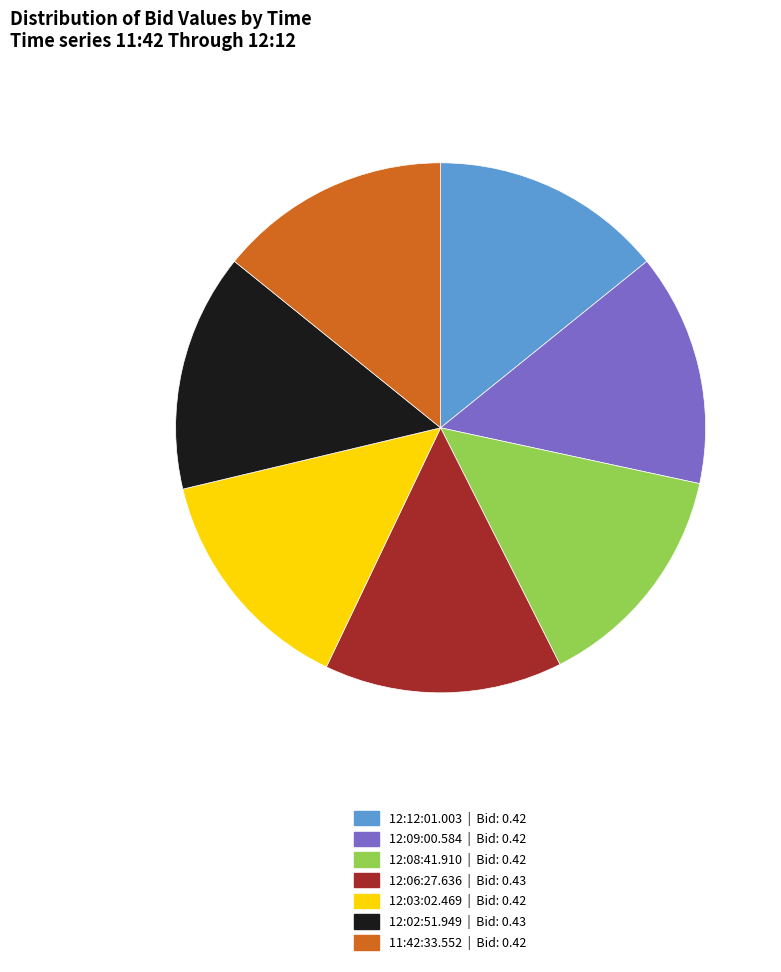

Is it true that 12:02:51.949 is 15% of the pie?

True